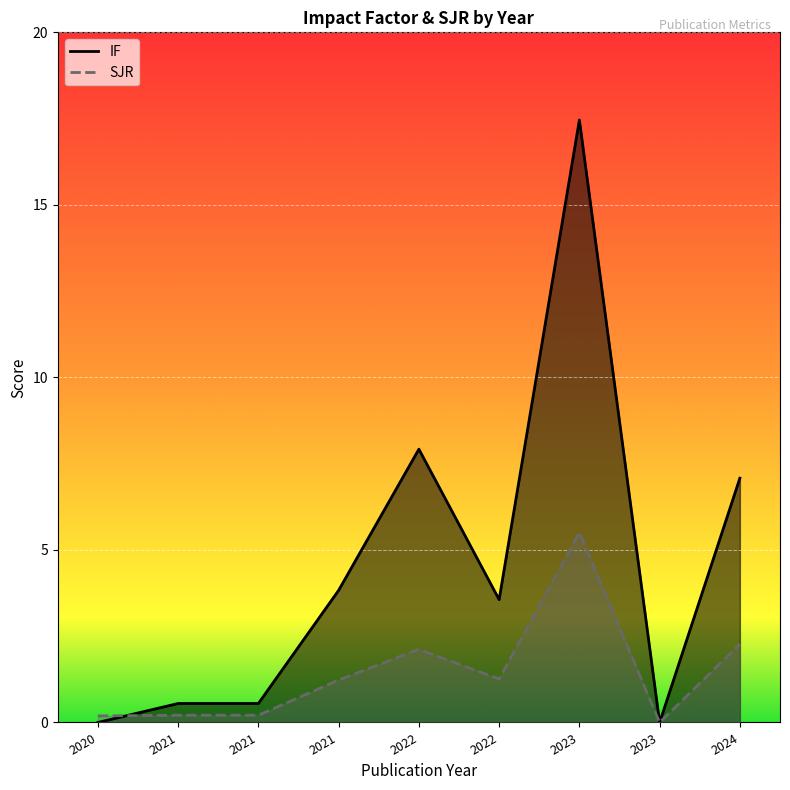

How many positive values does the SJR series have?

8